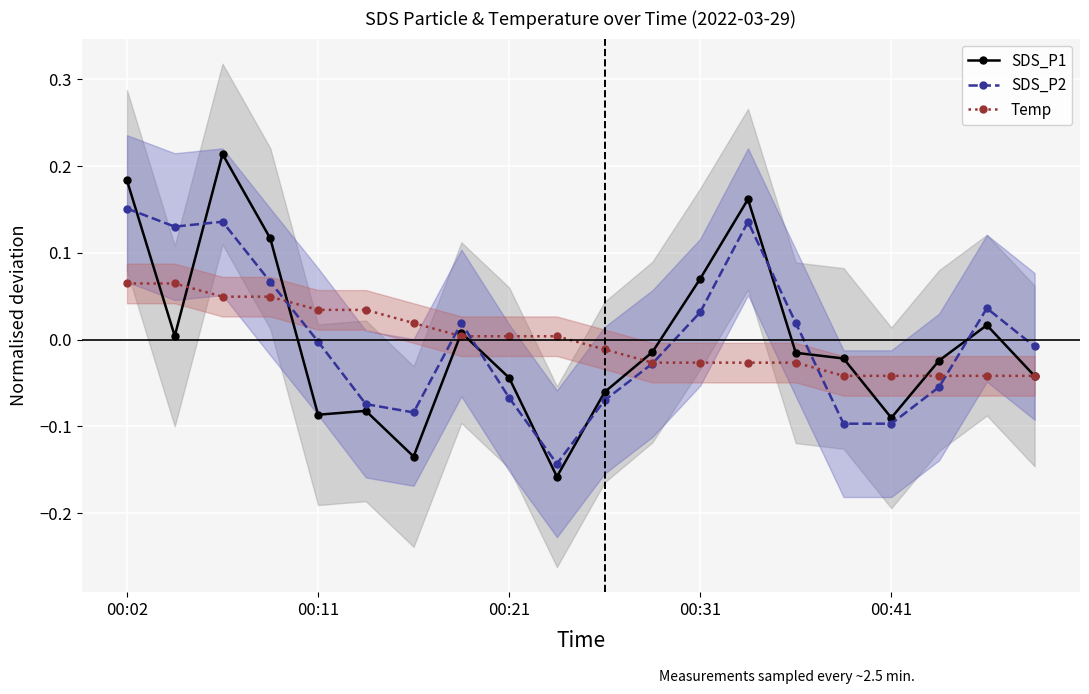

Is the value of SDS_P1 at 15 greater than the value of Temp at 00:02?

No